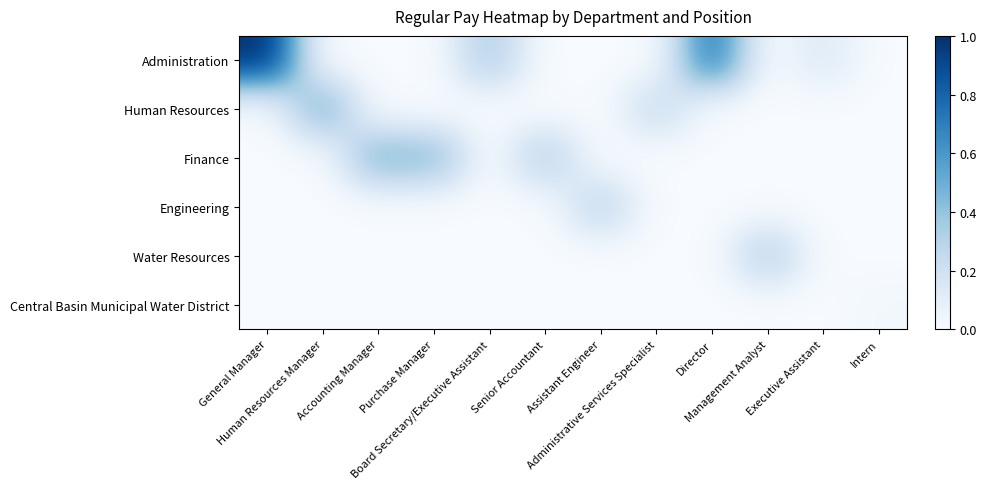

List the series in order of their peak value, highest first.

Administration, Human Resources, Finance, Water Resources, Engineering, Central Basin Municipal Water District